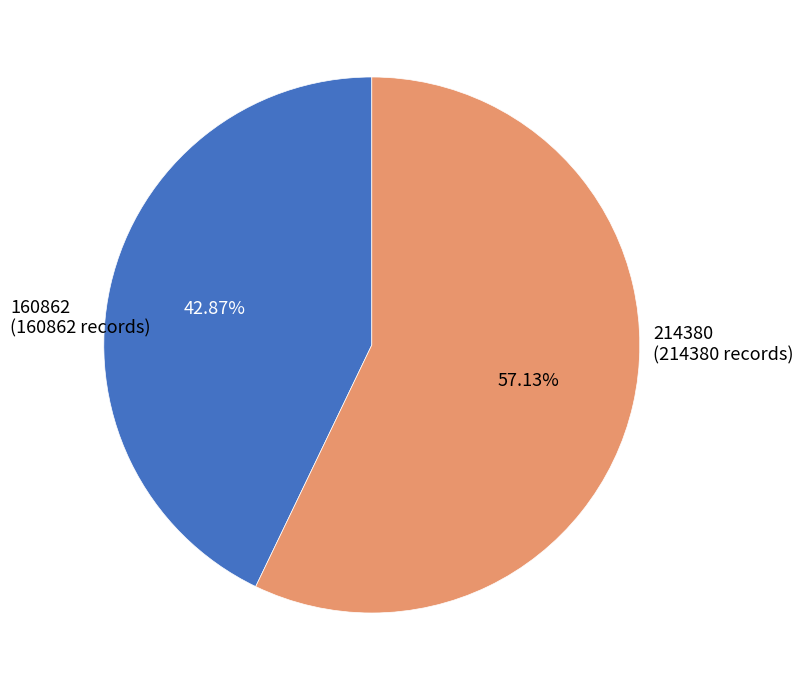

Which has a higher value, 160862 or 214380?

214380